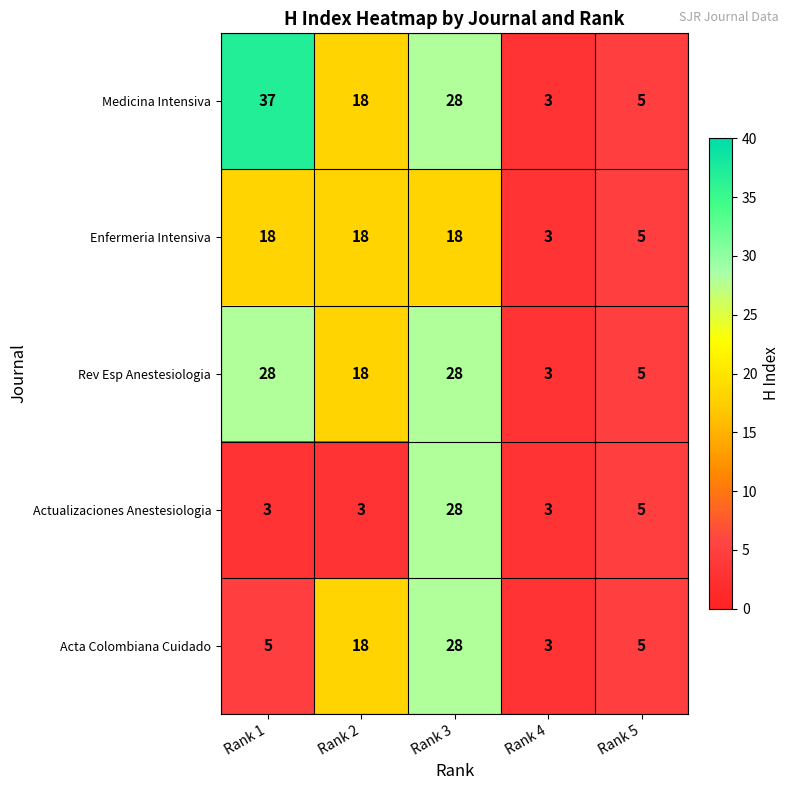

What is the difference between the maximum and minimum values in the Acta Colombiana Cuidado series?

25